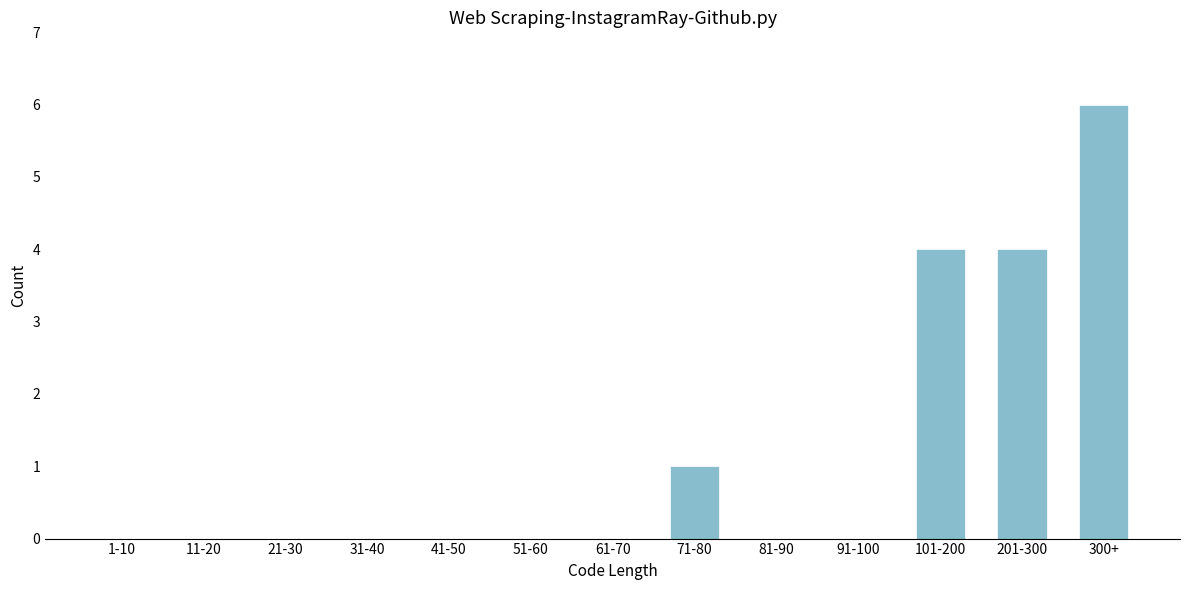

Reading left to right, list all the values displayed in this chart.

1-10=0	11-20=0	21-30=0	31-40=0	41-50=0	51-60=0	61-70=0	71-80=1	81-90=0	91-100=0	101-200=4	201-300=4	300+=6